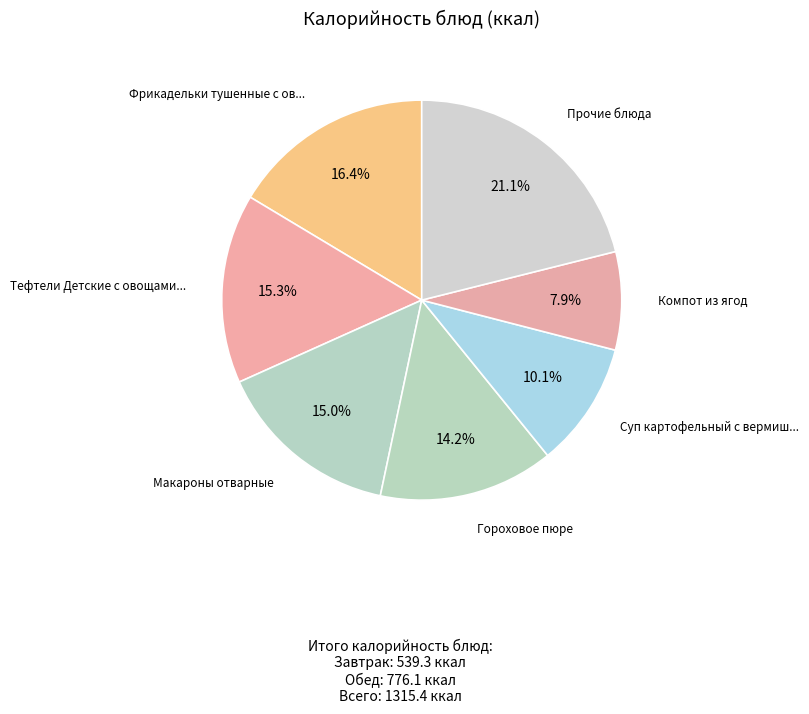

Does any single category account for the majority?

No